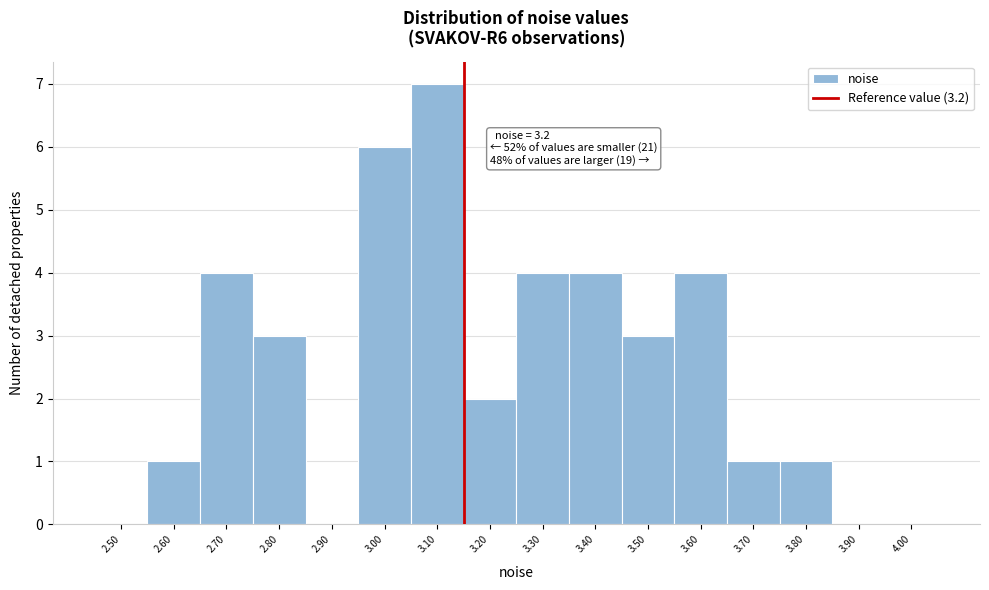

Reading left to right, what are all the values shown in this chart?

2.50=0	2.60=1	2.70=4	2.80=3	2.90=0	3.00=6	3.10=7	3.20=2	3.30=4	3.40=4	3.50=3	3.60=4	3.70=1	3.80=1	3.90=0	4.00=0